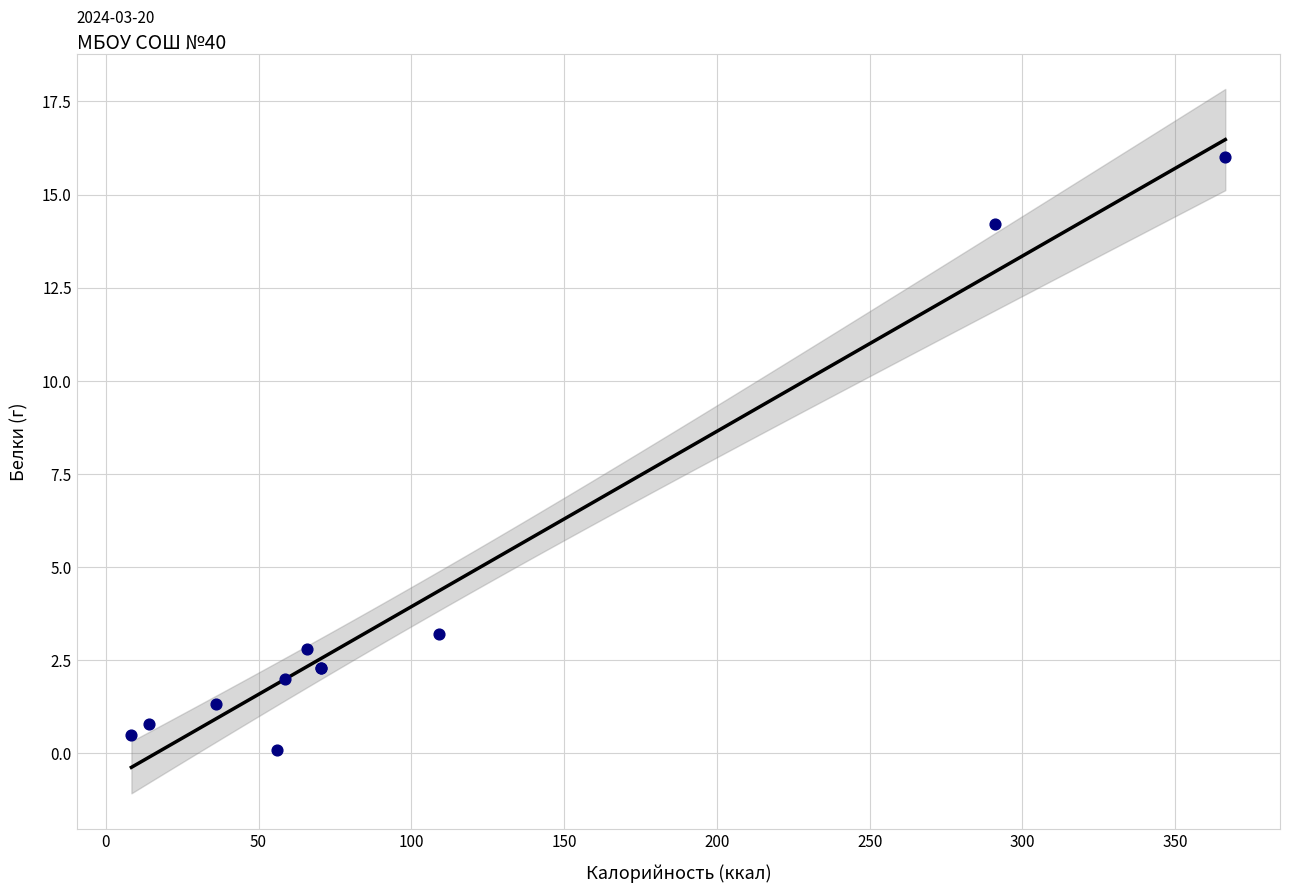

What Y value in the scatter plot is closest to 8?

3.2